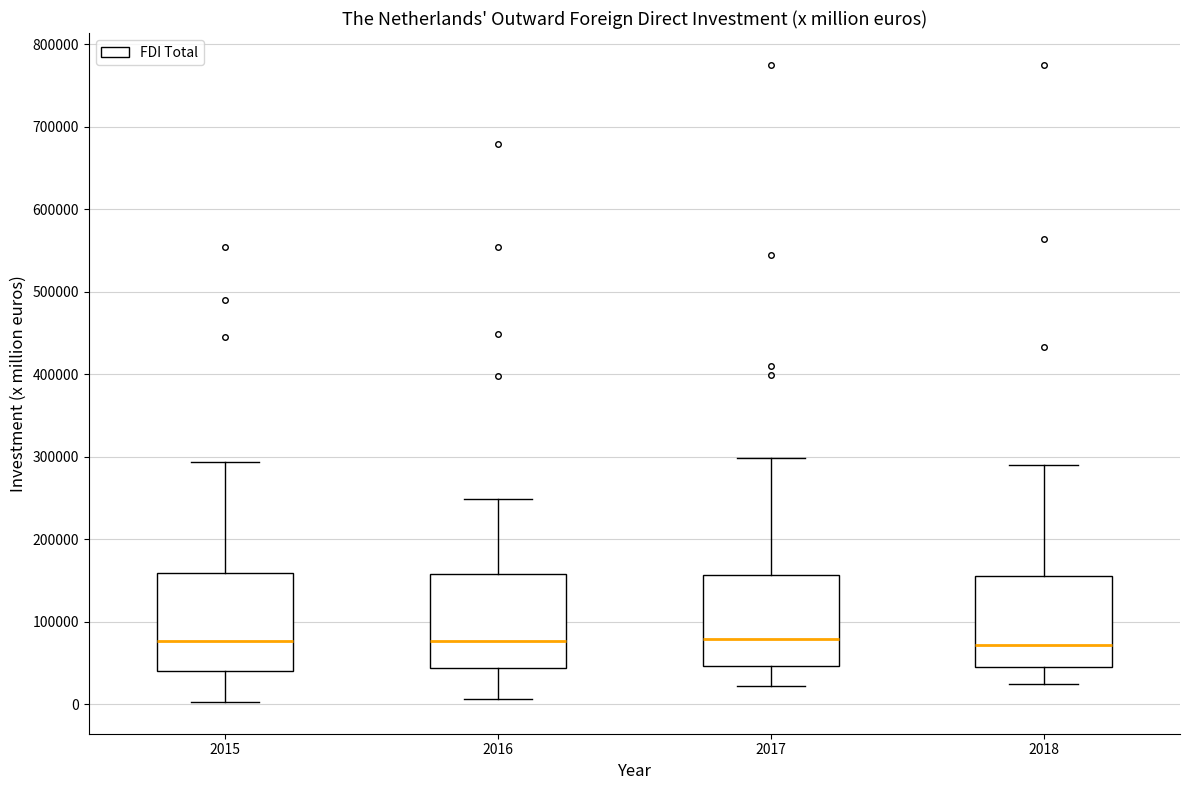

Reading left to right, read every box against the y-axis: the position of its median line, the range the box covers, and the ends of its whiskers. The values are not printed on the chart, so give them approximately, as read against the axis.

2015: median 80000, box 40000 to 160000, whiskers 0 to 290000
2016: median 80000, box 40000 to 160000, whiskers 10000 to 250000
2017: median 80000, box 50000 to 160000, whiskers 20000 to 300000
2018: median 70000, box 50000 to 160000, whiskers 20000 to 290000